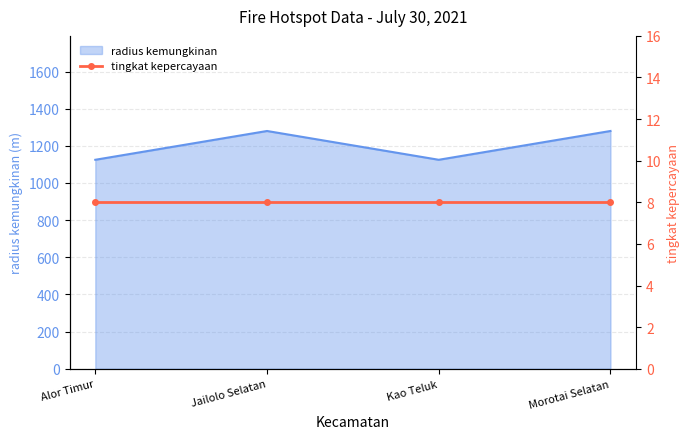

List the labels in order of value, largest first.

Jailolo Selatan, Morotai Selatan, Alor Timur, Kao Teluk